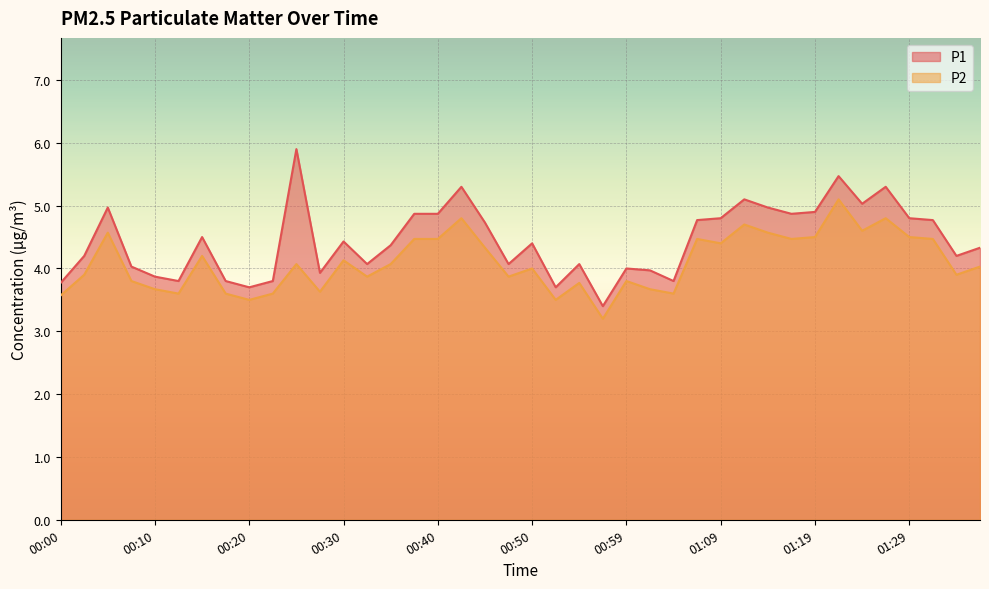

At which category does the chart reach its minimum across all series?

00:57